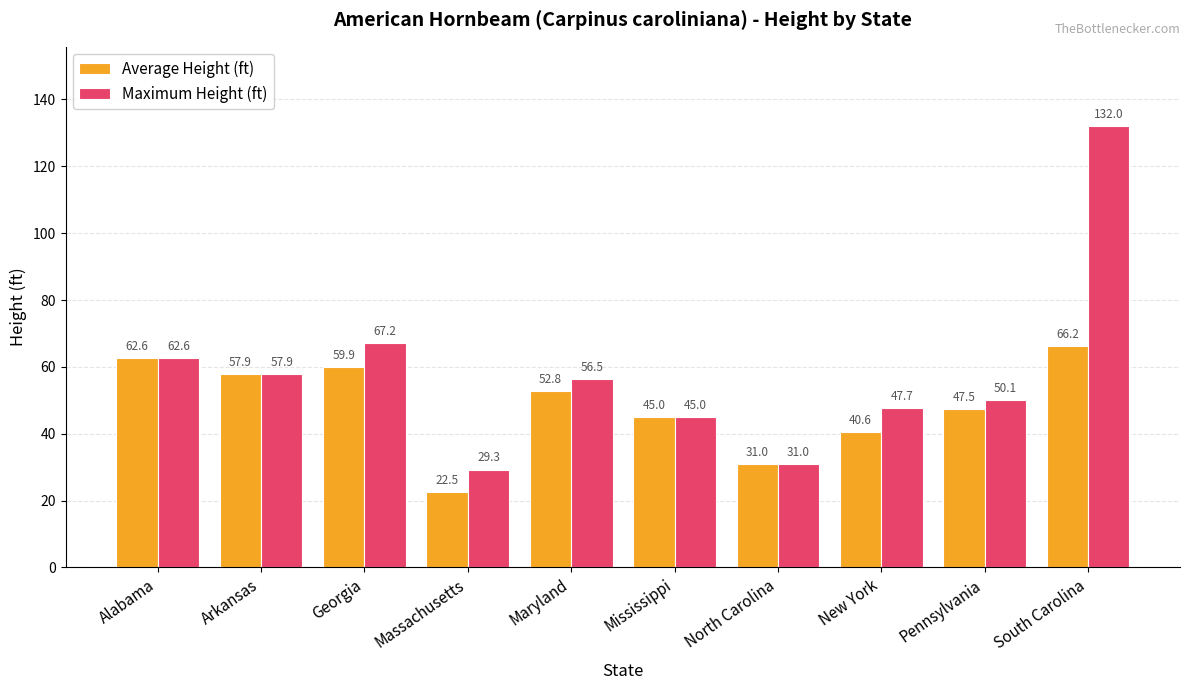

Is the value of Maximum Height (ft) at Maryland greater than the value of Average Height (ft) at Georgia?

No